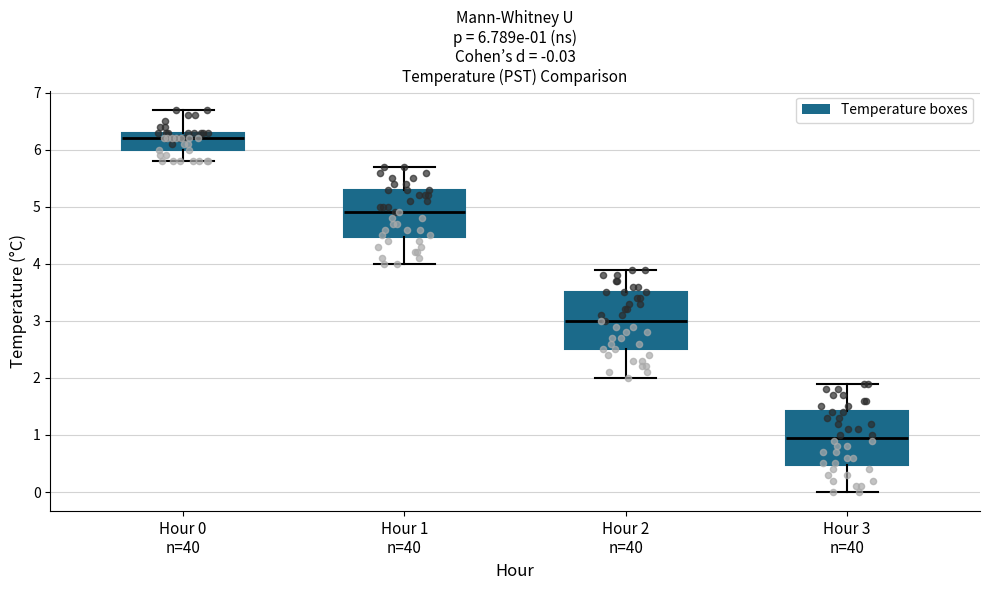

Which box has the lowest median line?

Hour 3 n=40